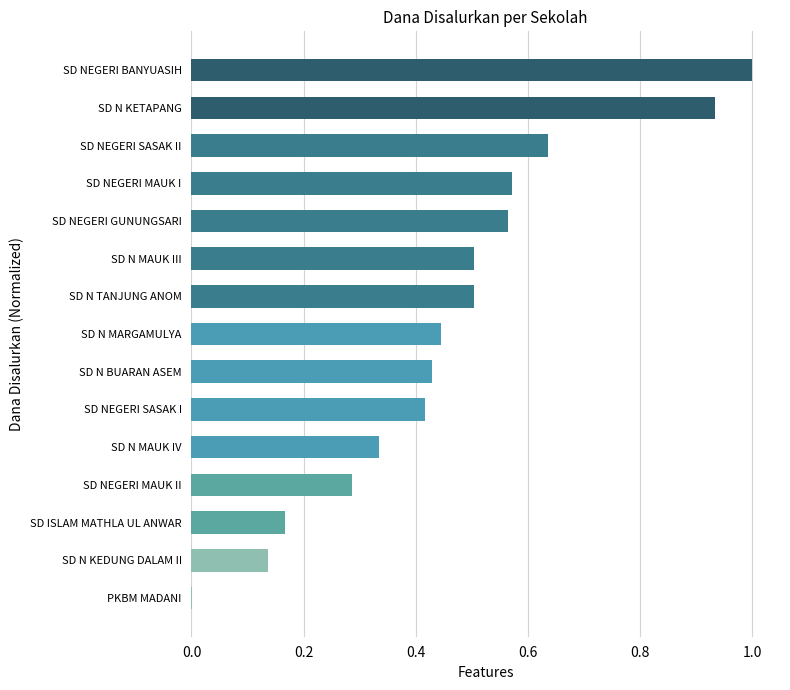

Which has a higher value, SD N MAUK III or SD NEGERI BANYUASIH?

SD NEGERI BANYUASIH